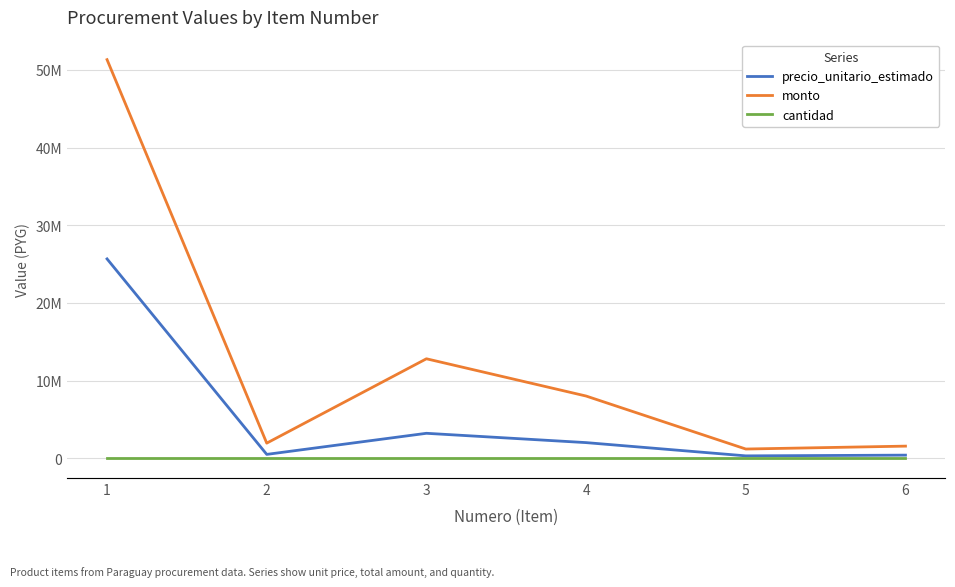

Between 4 and 3, which is larger?

3